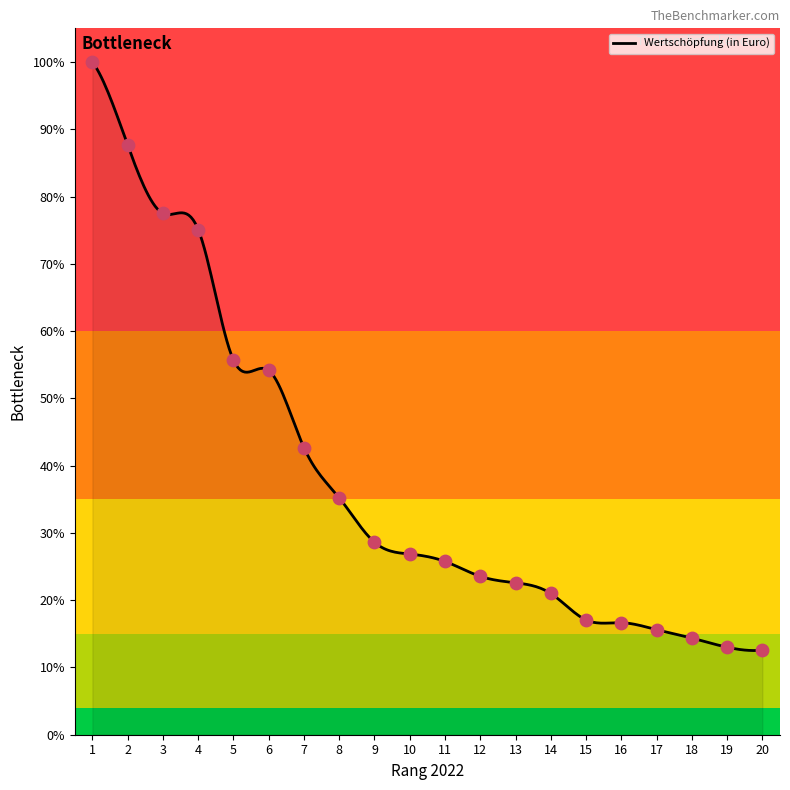

What is the ratio of the value at 6 to the value at 10?

2.0